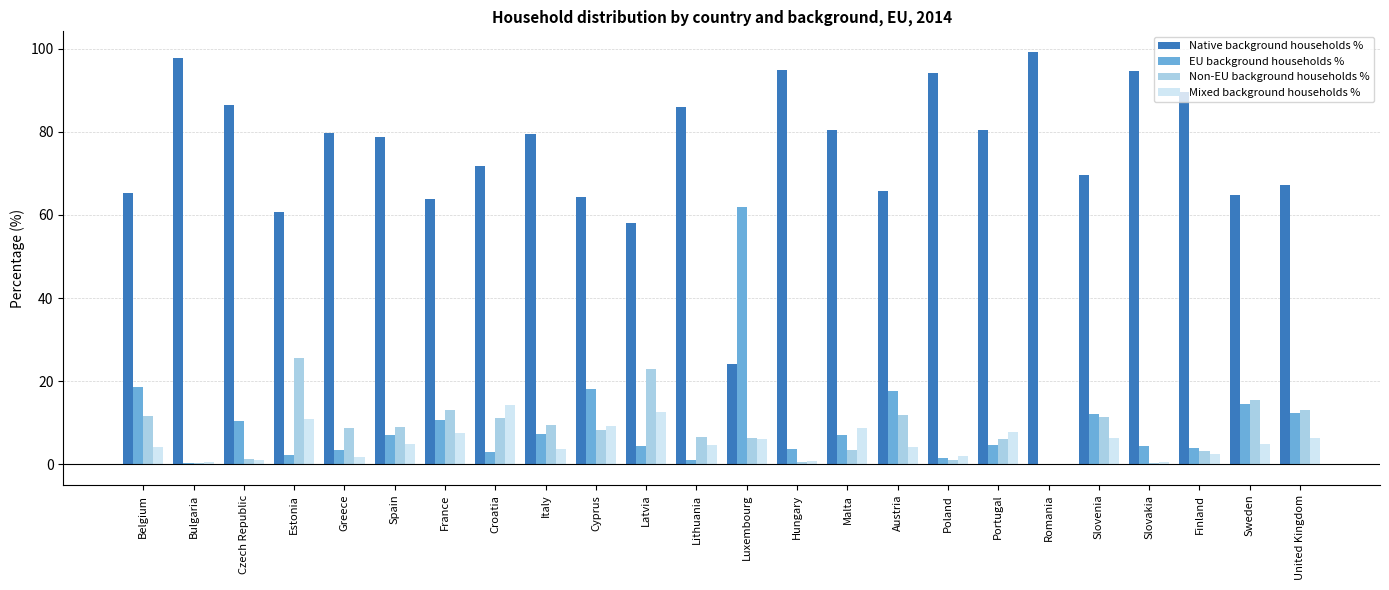

Which series has the largest total across all categories?

Native background households %